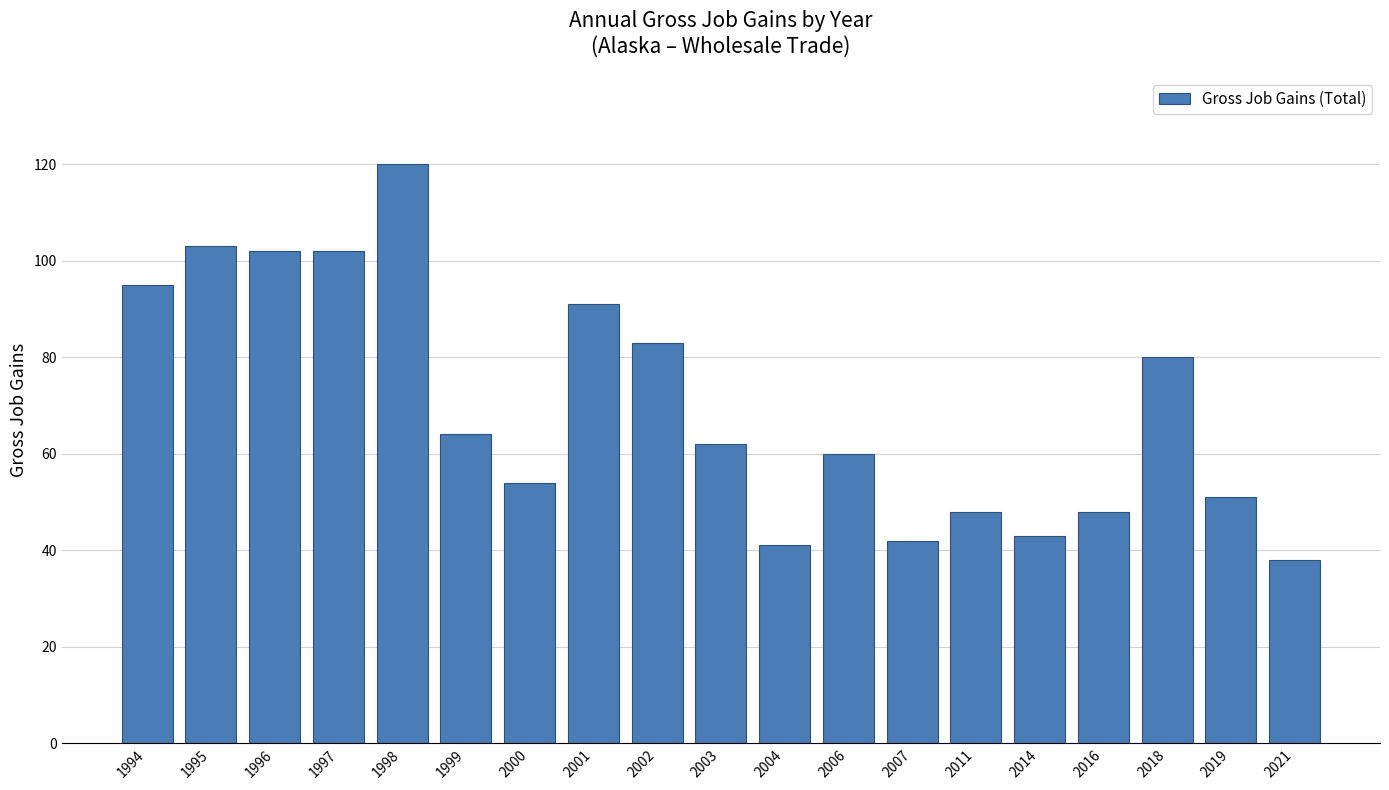

What is the minimum value shown in the chart?

38